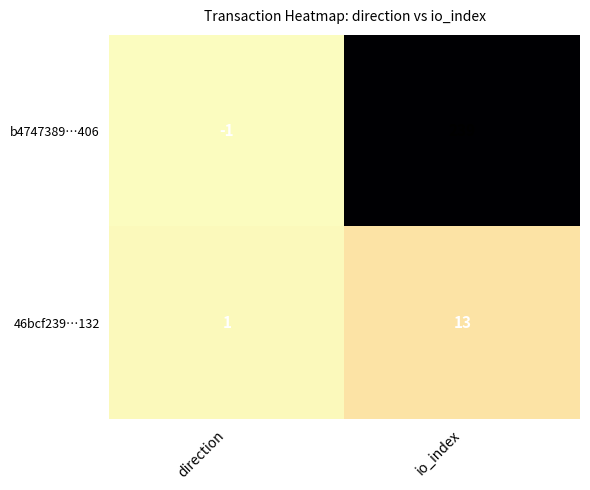

True or false: 46bcf239…132 has a value of 1 at direction.

True